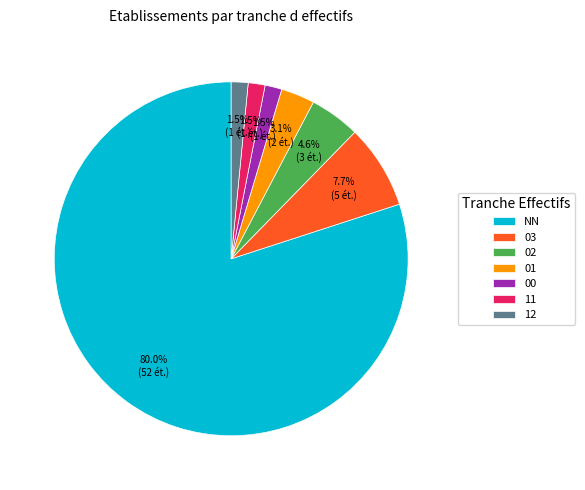

Approximately how many times larger is the value at 03 compared to 02?

1.7